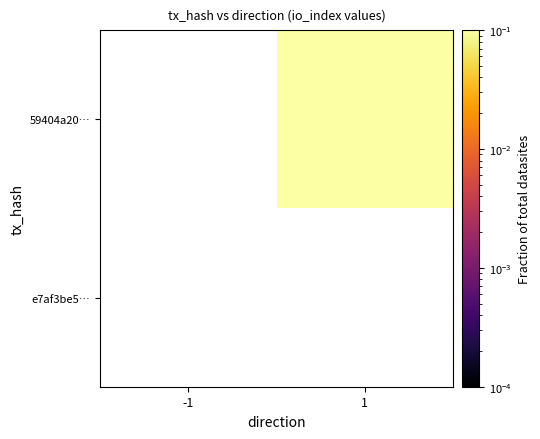

True or false: 59404a20… has a value of 1.4 at 1.

False